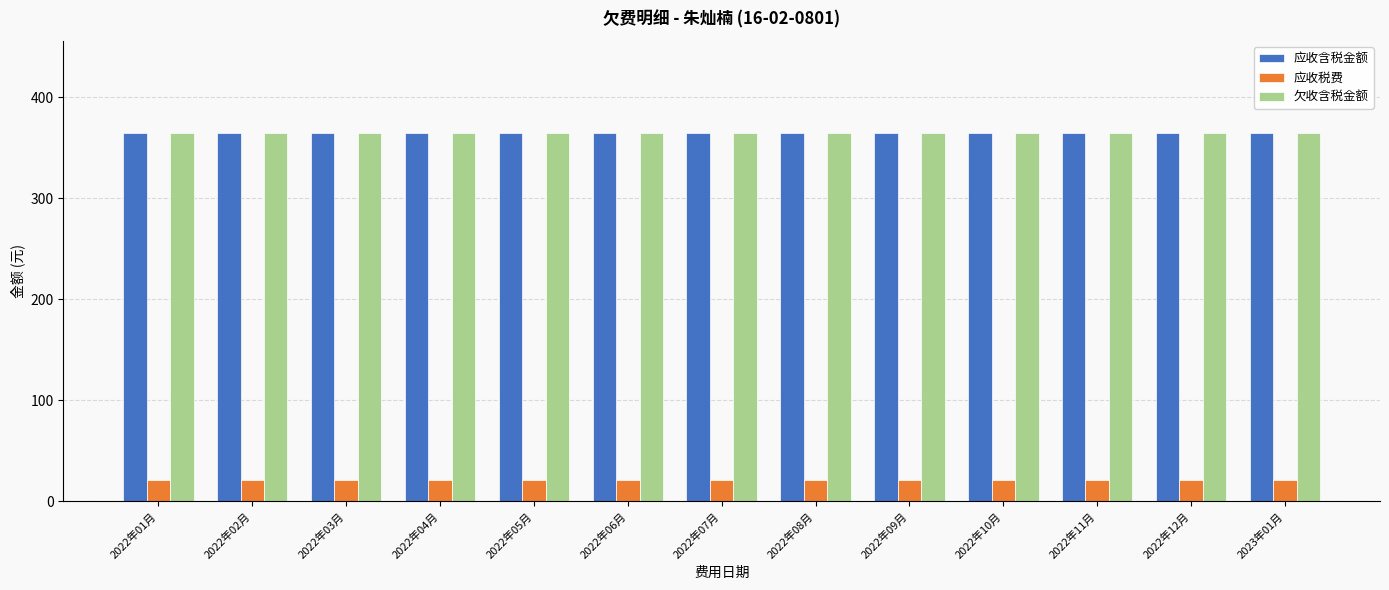

What is the spread (max minus min) of values at 2022年08月?

344.0